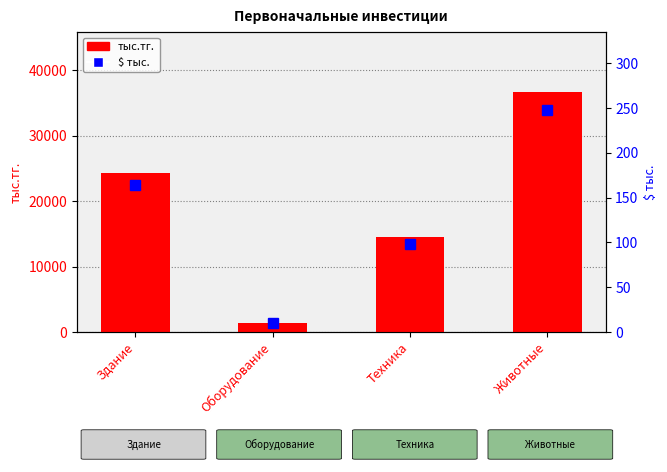

Is it true that $ тыс. equals 66.8 at Техника?

False